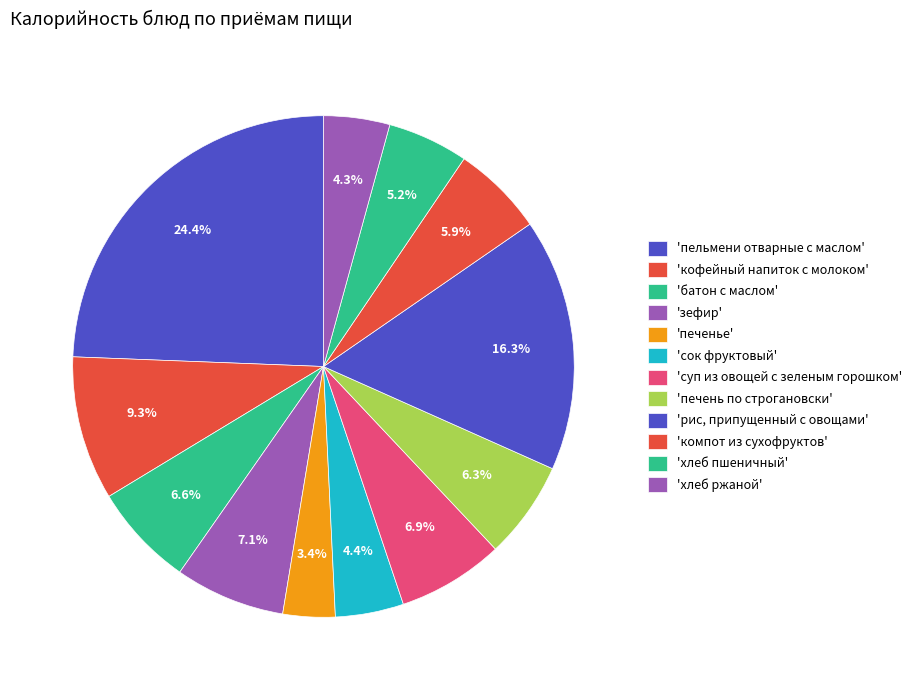

Which slice is the smallest?

печенье